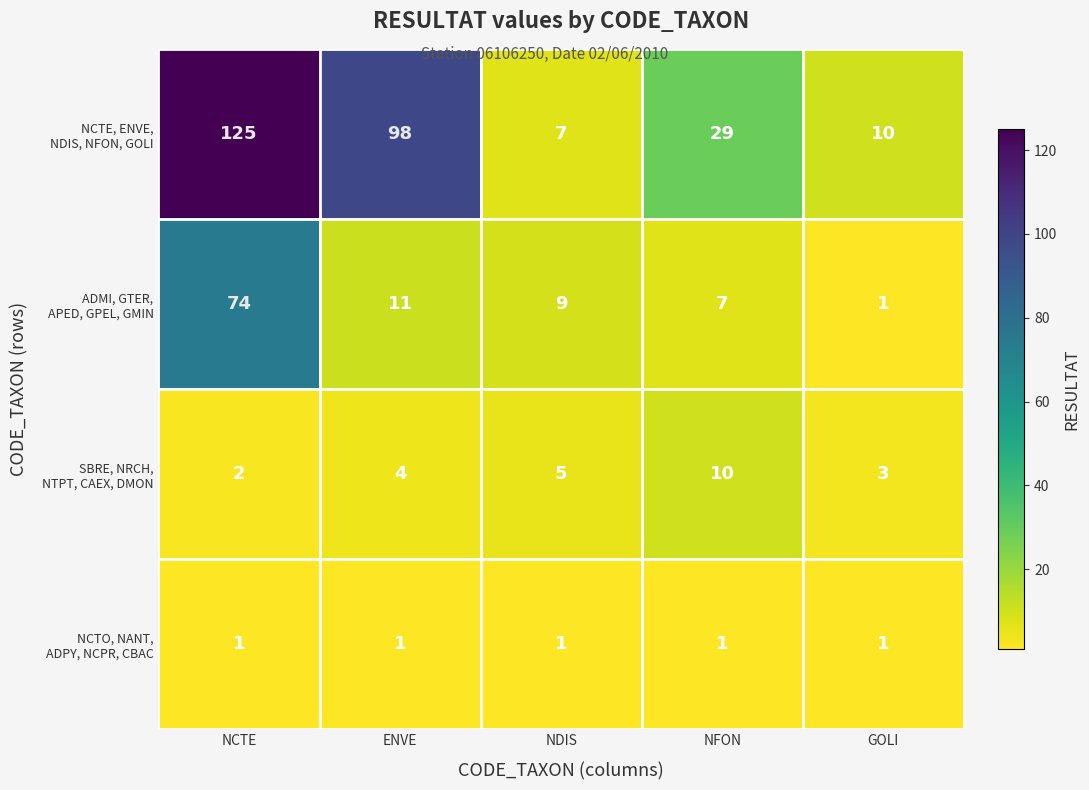

What is the greatest value displayed?

125